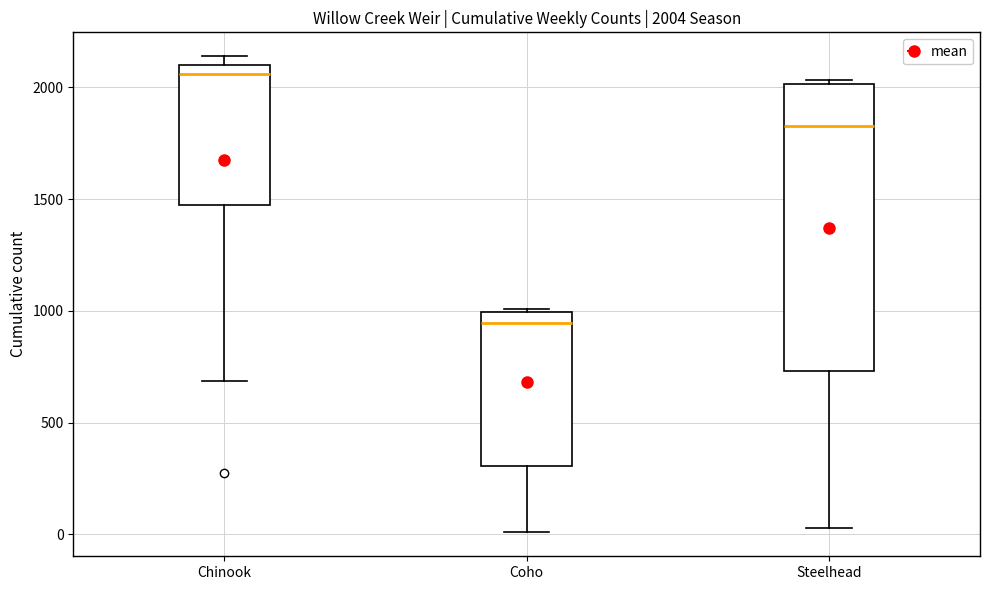

Which box is the tallest, from its lower edge to its upper edge?

Steelhead